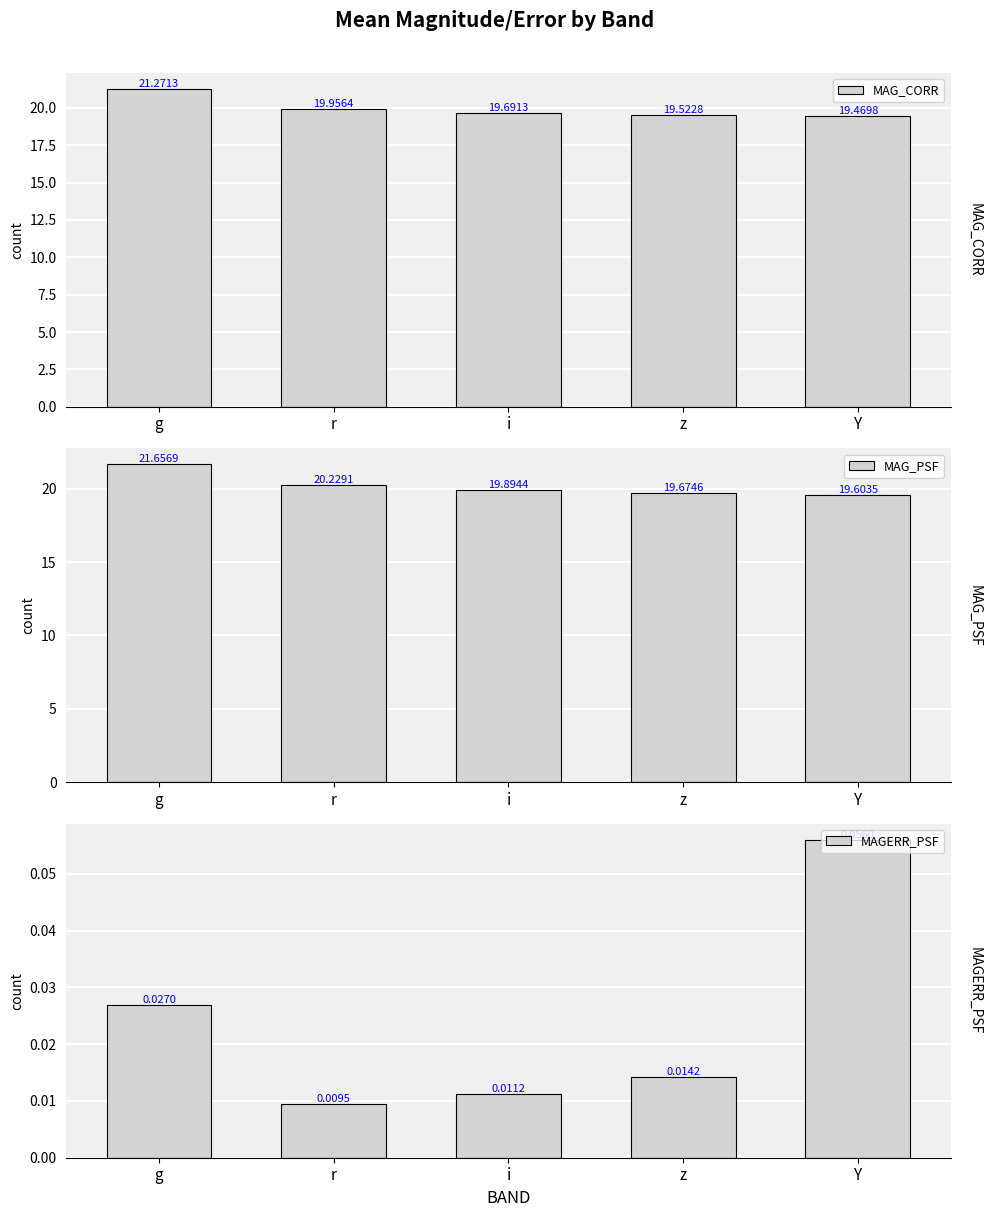

Is the value of MAGERR_PSF at i greater than the value of MAG_PSF at Y?

No